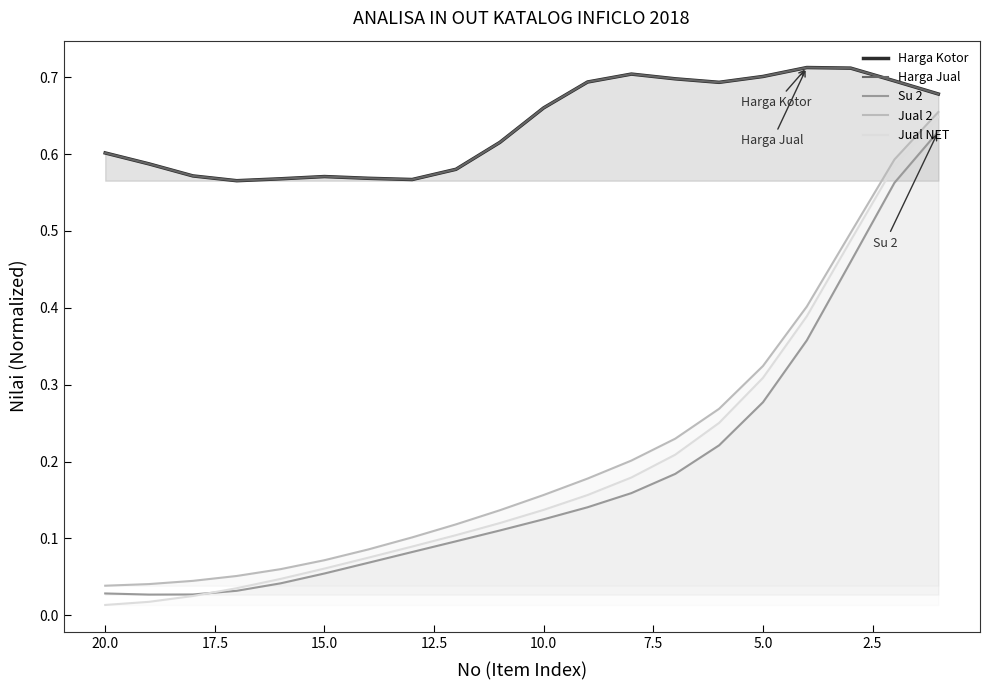

What is the difference between the maximum and minimum values in the Harga Kotor series?

0.1